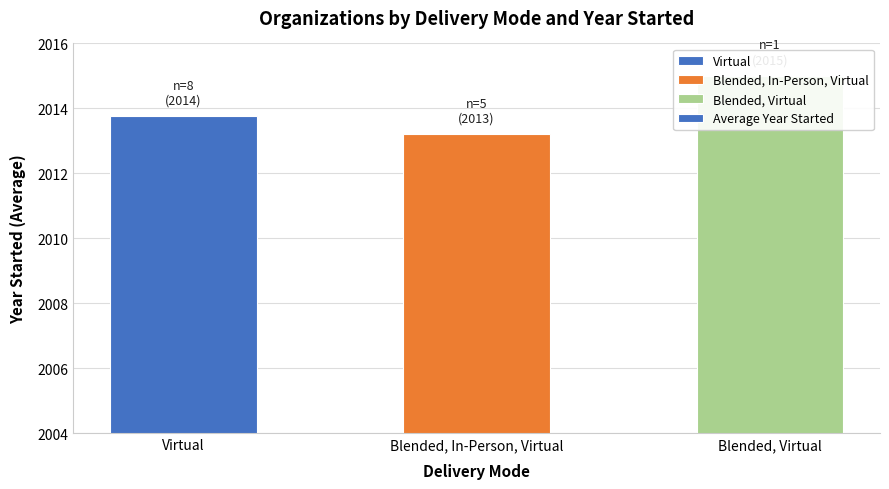

How many bars are there in total?

3